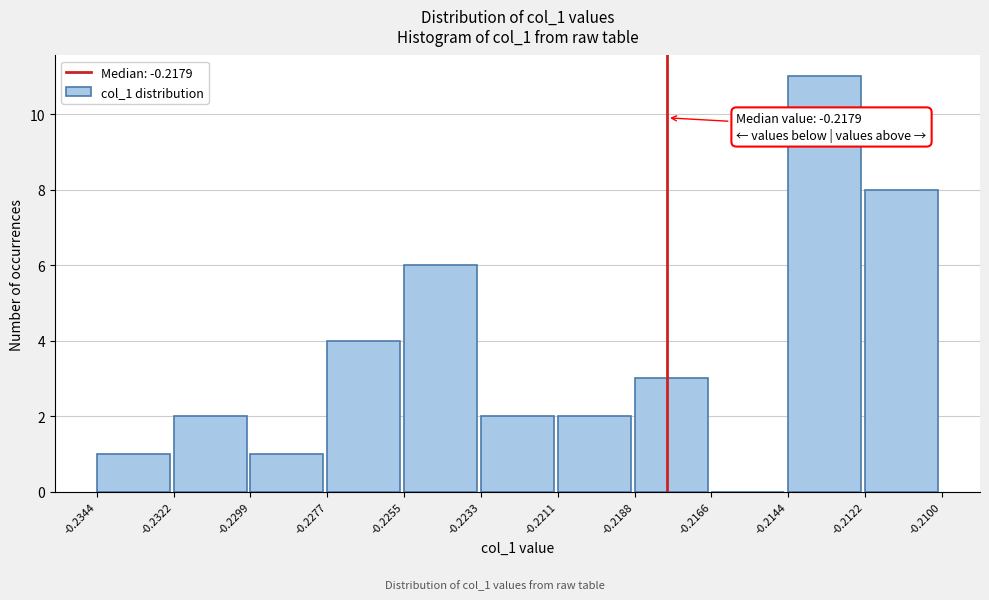

Over which range of the x-axis is the bar tallest?

-0.2144 to -0.2122